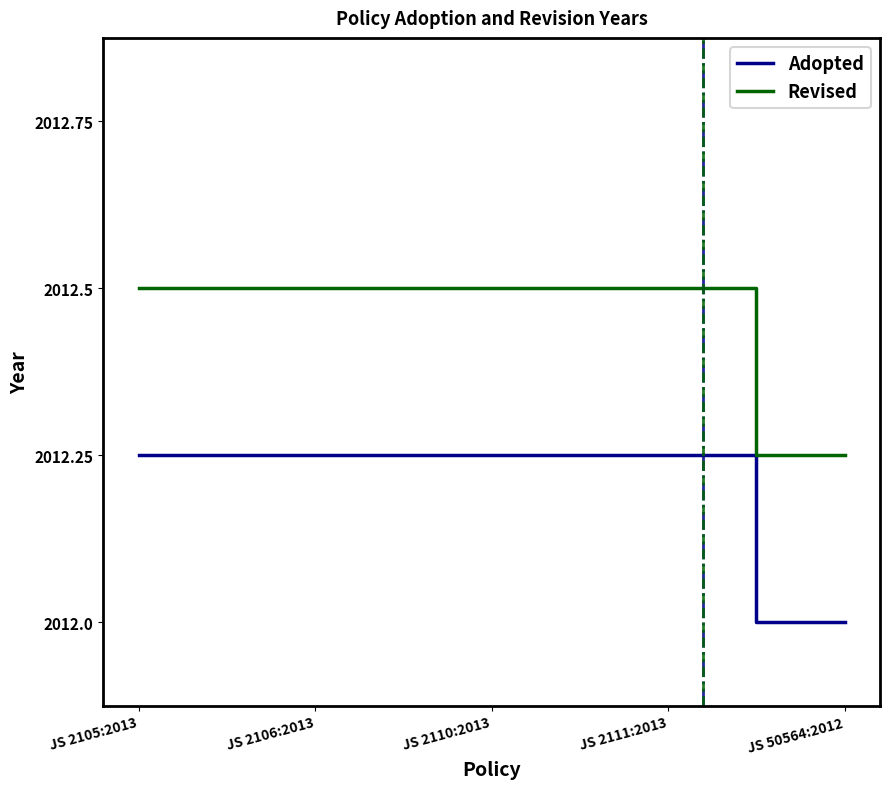

At which label is Revised closest to 2013?

JS 50564:2012